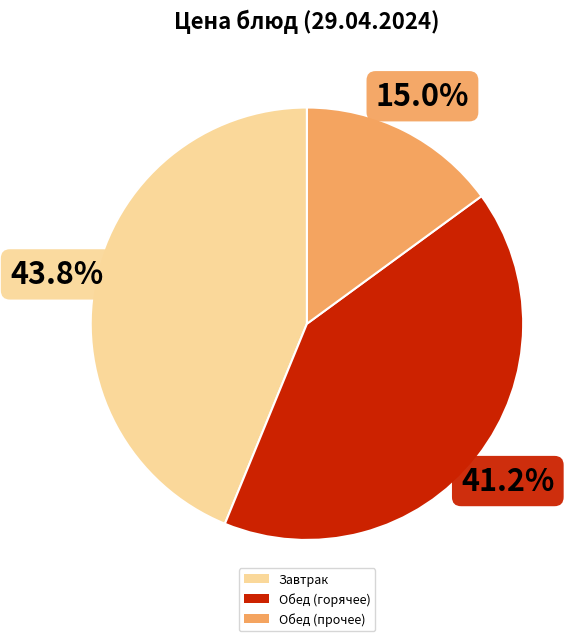

Is there any slice that represents more than half of the pie?

No